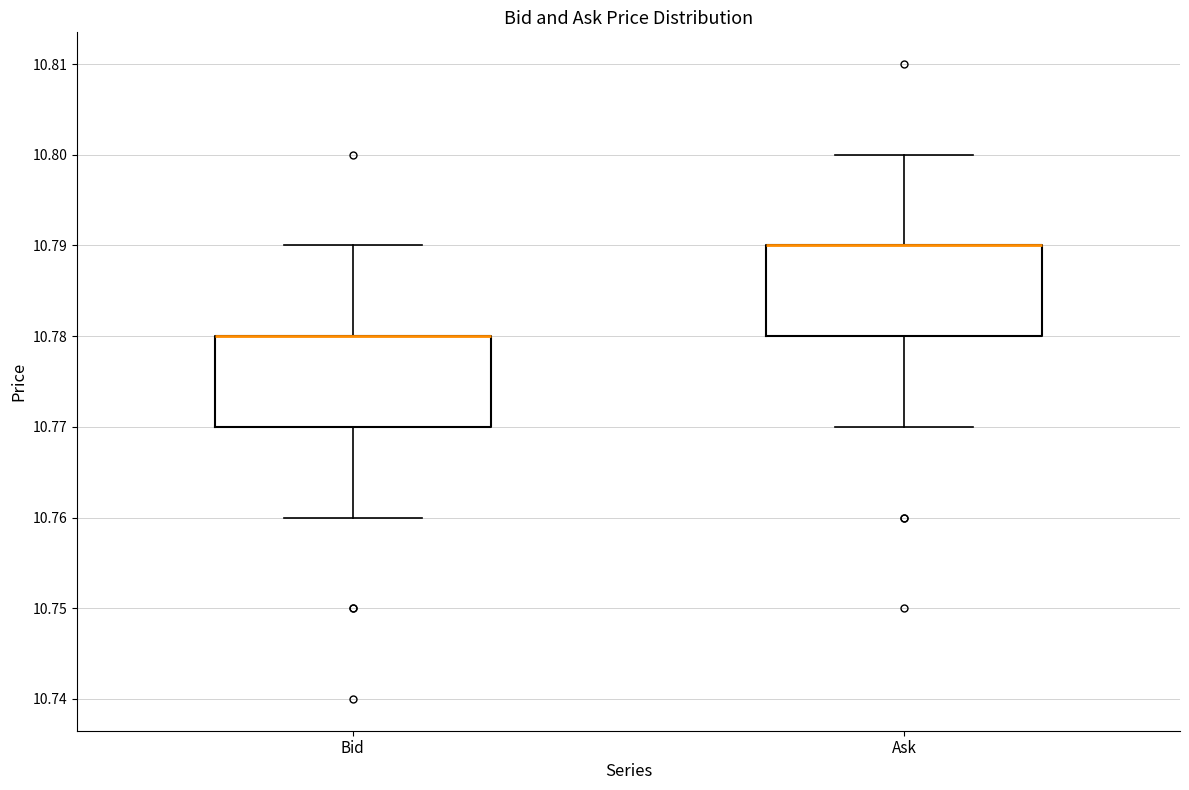

Reading left to right, transcribe this box plot: for each box, give where its median line is, the range the box spans, and where its two whiskers end, as read against the y-axis. The values are not printed on the chart, so give them approximately, as read against the axis.

Bid: median 10.78 (drawn on the box's upper edge), box 10.77 to 10.78, whiskers 10.76 to 10.79
Ask: median 10.79 (drawn on the box's upper edge), box 10.78 to 10.79, whiskers 10.77 to 10.80